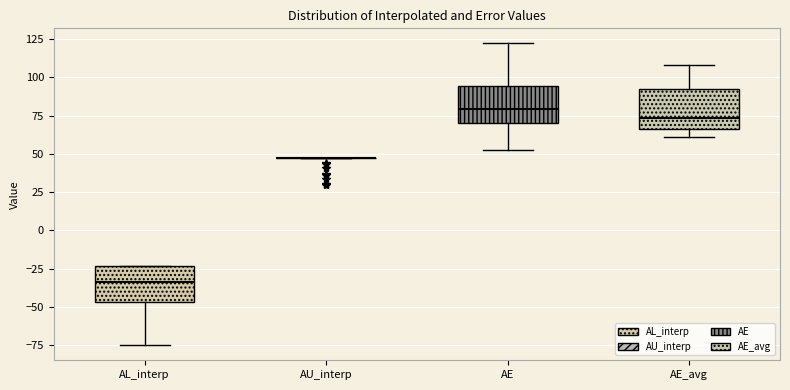

Reading left to right, transcribe this box plot: for each box, give where its median line is, the range the box spans, and where its two whiskers end, as read against the y-axis. The values are not printed on the chart, so give them approximately, as read against the axis.

AL_interp: median -35, box -45 to -25, whiskers -75 to -25
AU_interp: box collapsed to a line at 45, whiskers 45 to 45
AE: median 80, box 70 to 95, whiskers 55 to 120
AE_avg: median 75, box 65 to 90, whiskers 60 to 110